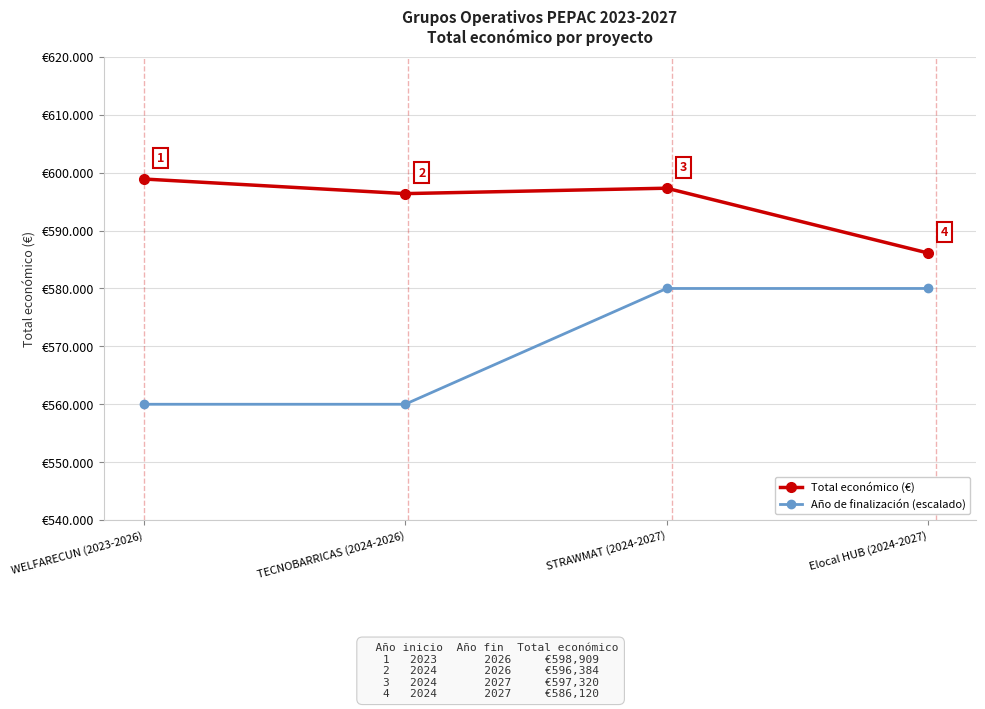

What are all the series names shown in the legend?

Total económico (€), Año de finalización (escalado)